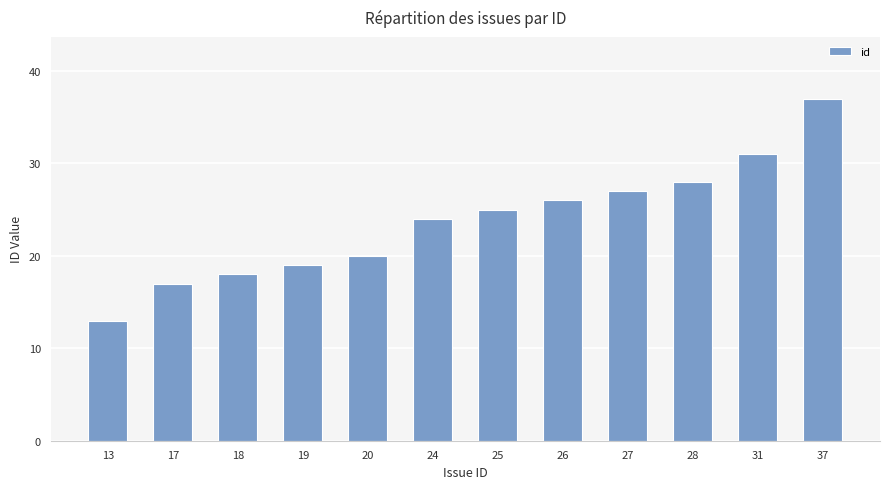

What is the value of the 12th bar from the left?

37